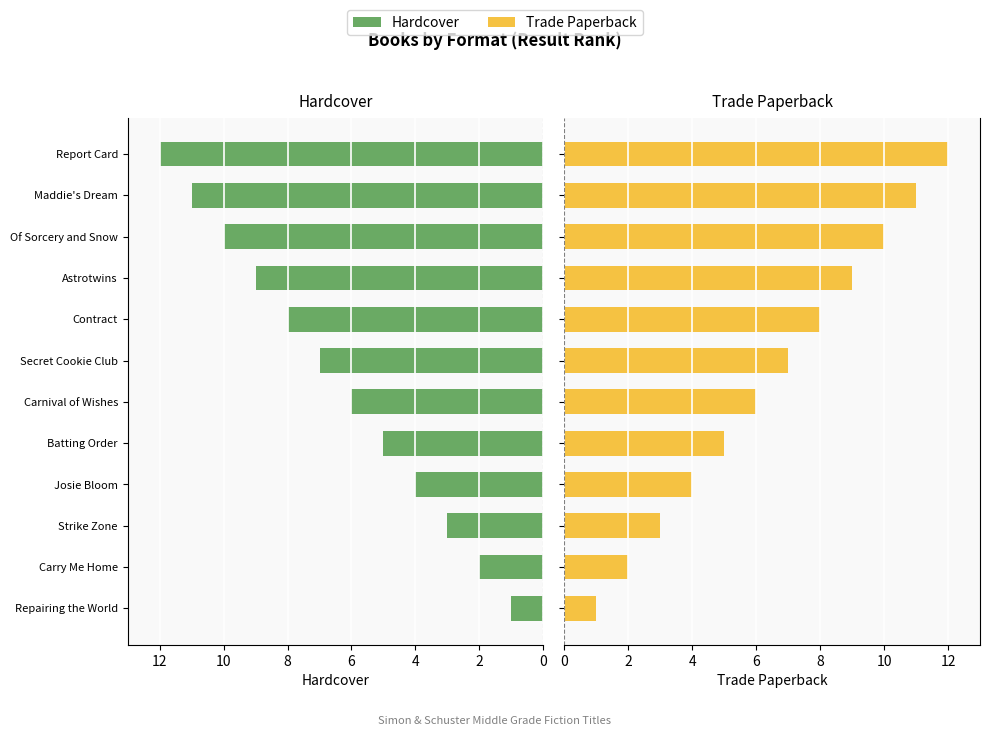

Count the number of data series in this chart.

2